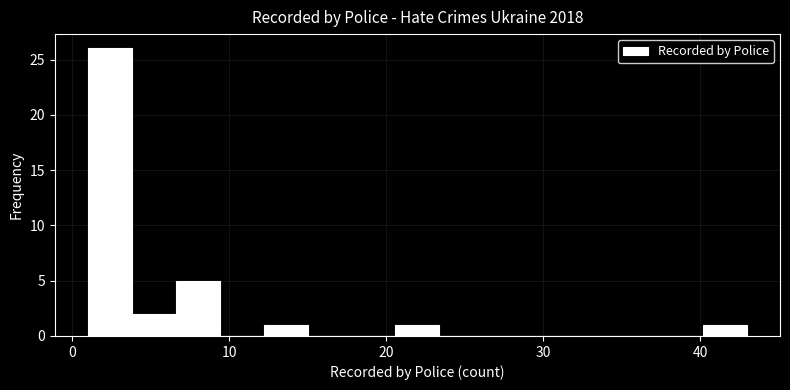

Read against the x-axis, roughly where is the centre of the tallest bar?

2